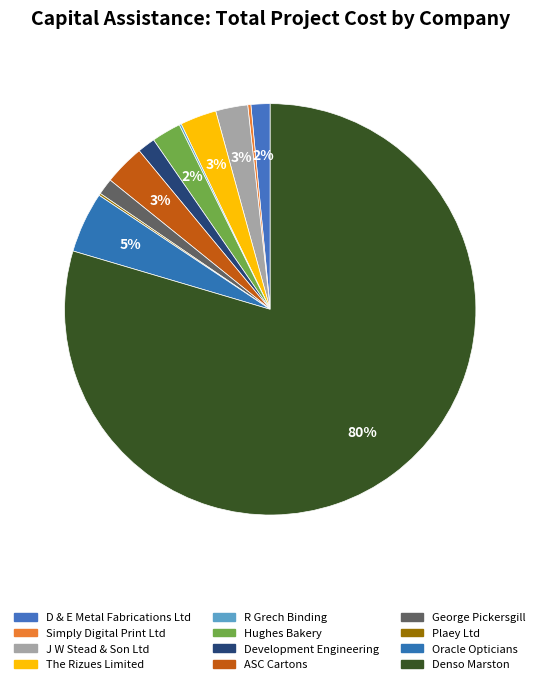

True or false: Oracle Opticians accounts for 5% of the total.

True